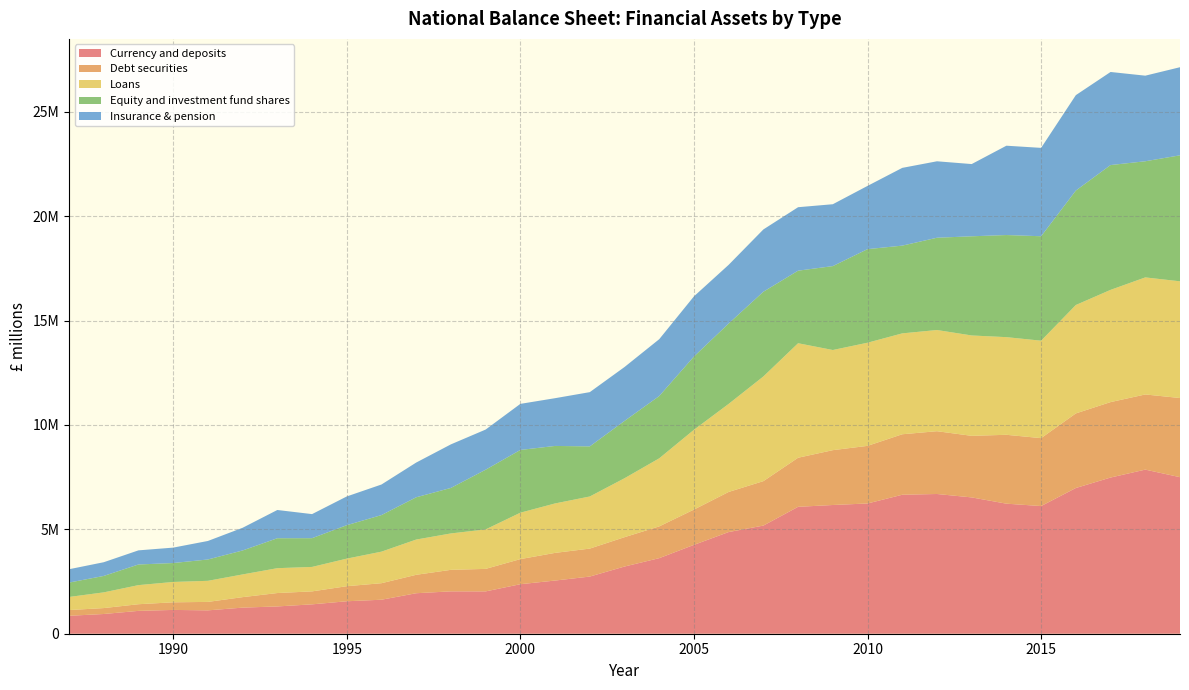

Reading left to right, list all the values displayed in this chart.

Currency and deposits: 858858	945213	1094776	1140545	1119661	1250401	1307323	1407468	1555274	1628889	1940013	2030093	2027938	2372565	2547480	2738521	3219143	3620284	4257199	4871567	5180998	6079856	6166994	6240009	6658235	6694530	6530584	6230311	6116670	6981491	7482291	7862099	7499780
Debt securities: 275239	283424	318590	364152	404916	502592	641620	620945	721431	791564	882925	1030963	1078240	1202378	1325203	1339854	1405765	1521419	1690391	1920553	2129069	2351219	2627103	2760037	2897544	3007398	2949696	3299775	3253577	3573520	3614056	3600747	3791770
Loans: 627088	752584	914924	975268	1010080	1087572	1191214	1171744	1321219	1511515	1688765	1743484	1891084	2223073	2369105	2496502	2823846	3261187	3822930	4218780	5015181	5485418	4797948	4941325	4833319	4847846	4808408	4677931	4668495	5193192	5376899	5607424	5591319
Equity and investment fund shares: 688186	787074	988361	906748	1021826	1147540	1434392	1376917	1601538	1752202	2024616	2180312	2859921	3006260	2754562	2399301	2745261	2983490	3509008	3851135	4058839	3476171	4019522	4482748	4203425	4420892	4751184	4892012	5003384	5482559	5979854	5563970	6036580
Insurance & pension: 640034	656999	677054	738087	887407	1087168	1353259	1153466	1377151	1464739	1663812	2087668	1924056	2207461	2287683	2599395	2583025	2724110	2882629	2811675	2984380	3040751	2964219	3030051	3725025	3662676	3460273	4279711	4233795	4571681	4458796	4100534	4220516